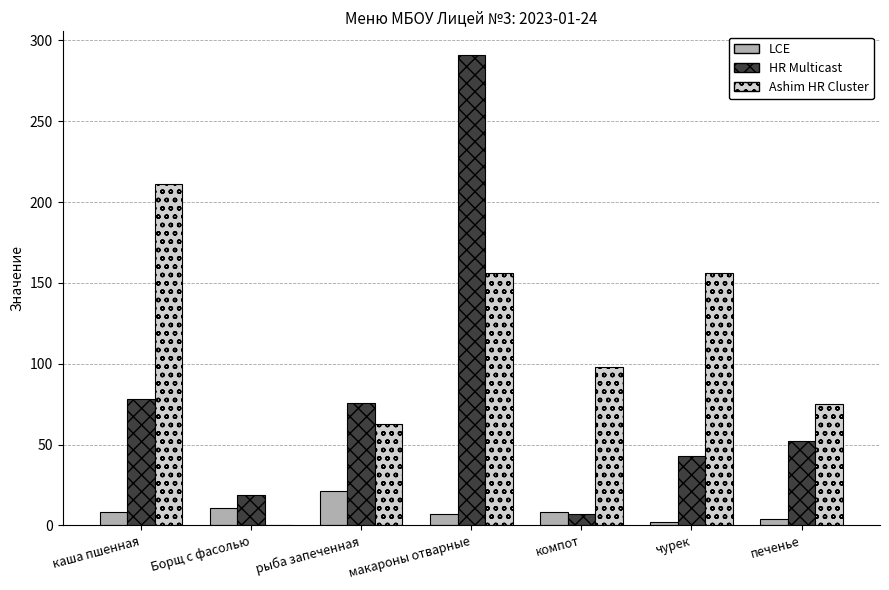

Between Борщ с фасолью and макароны отварные, which series saw the biggest shift?

HR Multicast